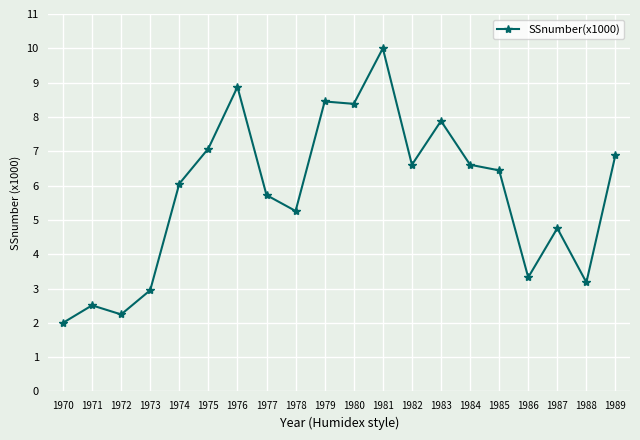

How many data points does each series have?

20